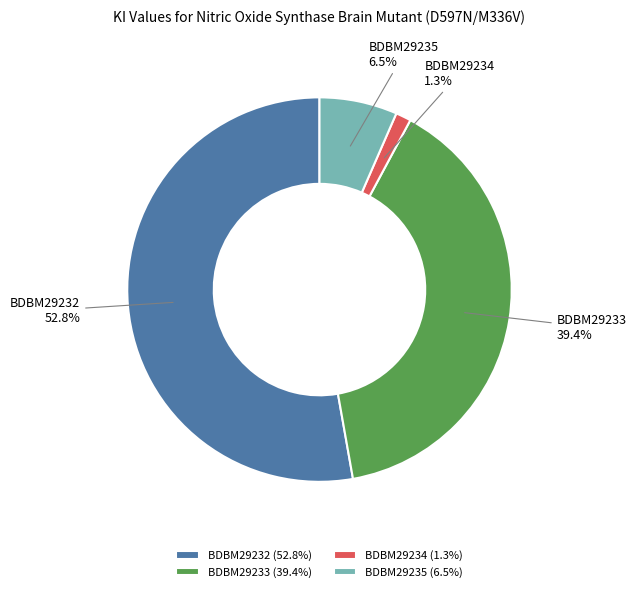

Between BDBM29234 and BDBM29232, which is larger?

BDBM29232